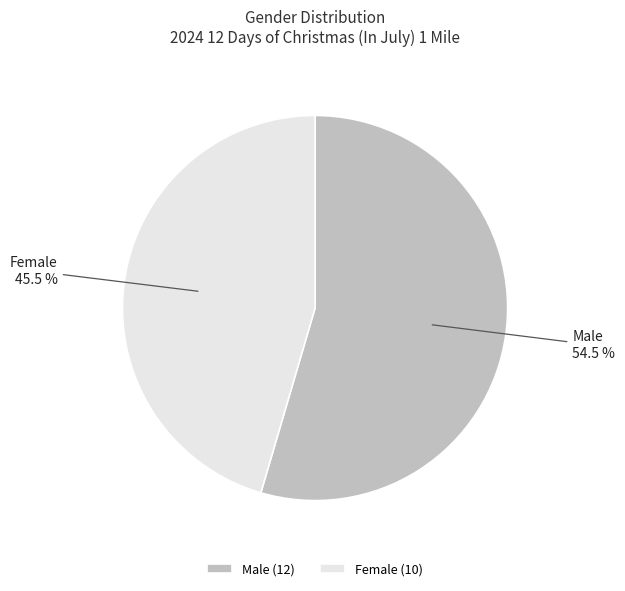

True or false: Male accounts for 67% of the total.

False